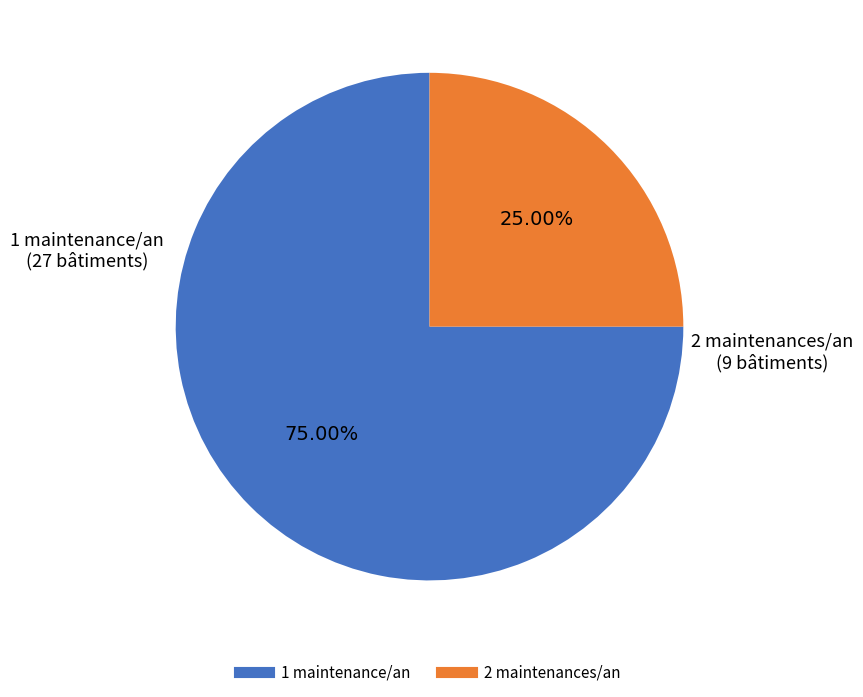

Count the number of slices in the pie.

2